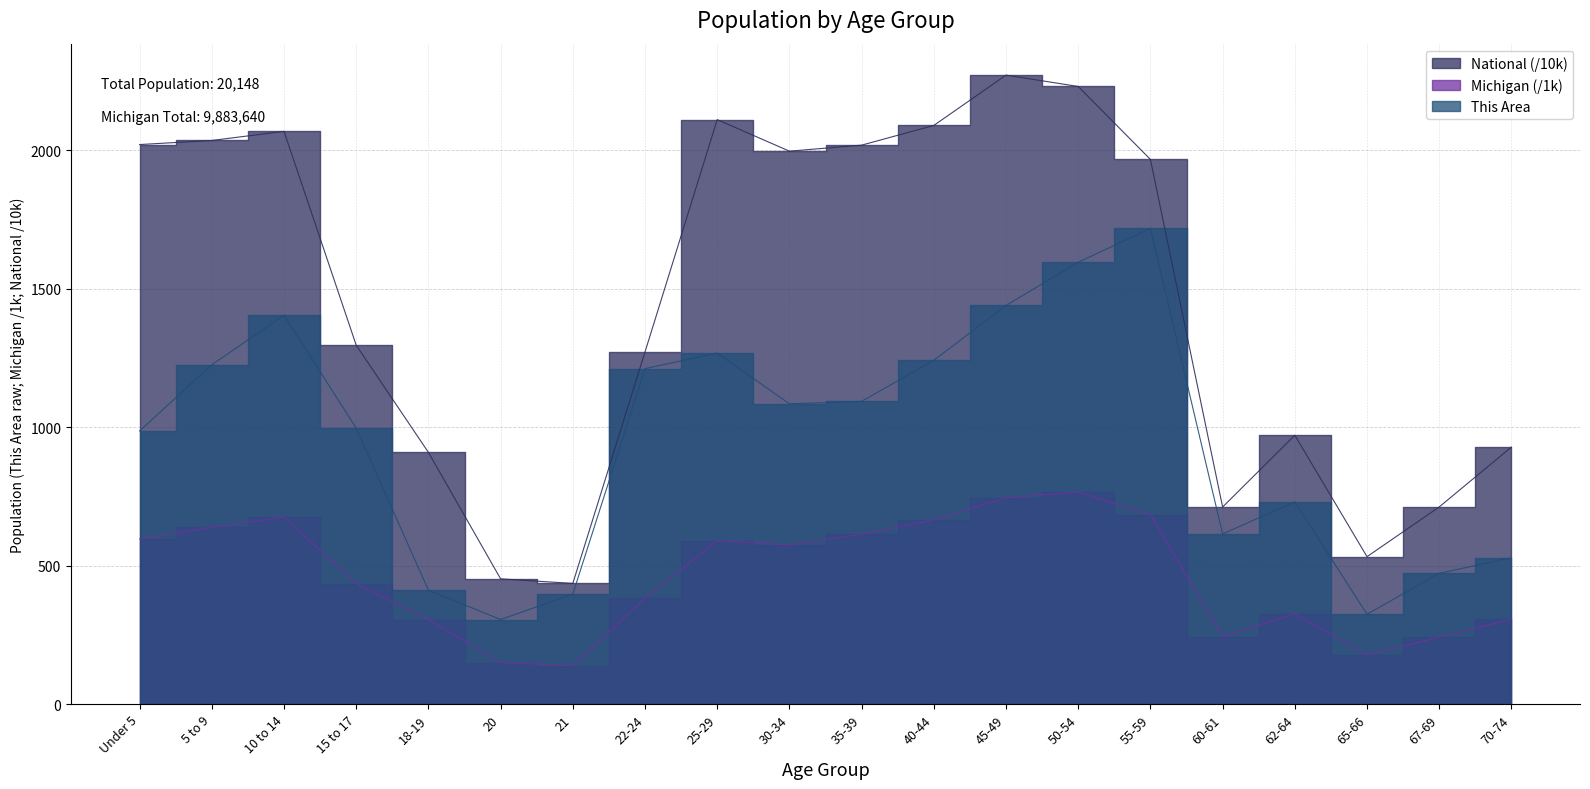

How many distinct data groups are displayed?

3